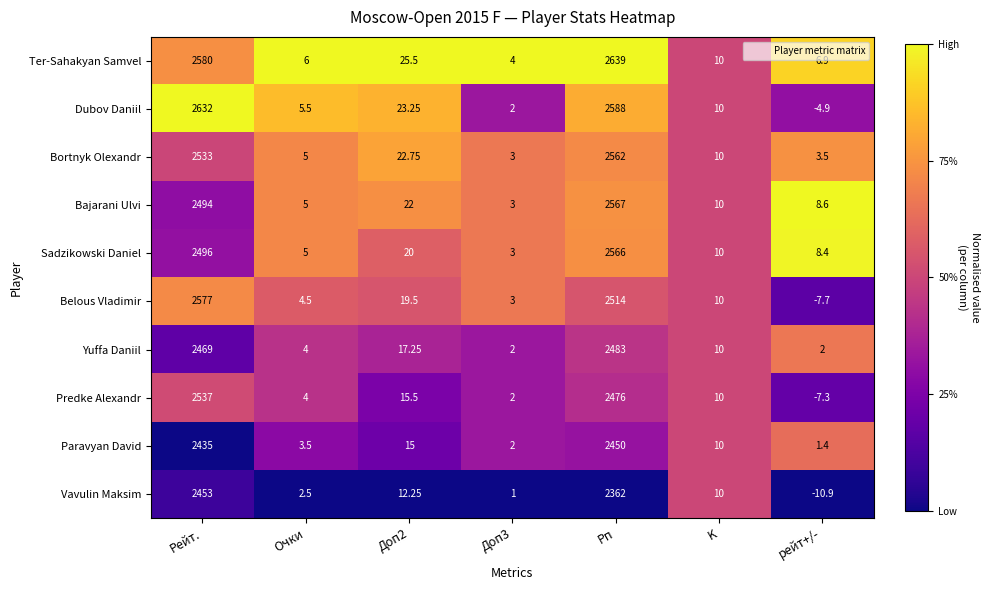

Rank the series by their maximum value, from lowest to highest.

Paravyan David, Vavulin Maksim, Yuffa Daniil, Predke Alexandr, Bortnyk Olexandr, Sadzikowski Daniel, Bajarani Ulvi, Belous Vladimir, Dubov Daniil, Ter-Sahakyan Samvel